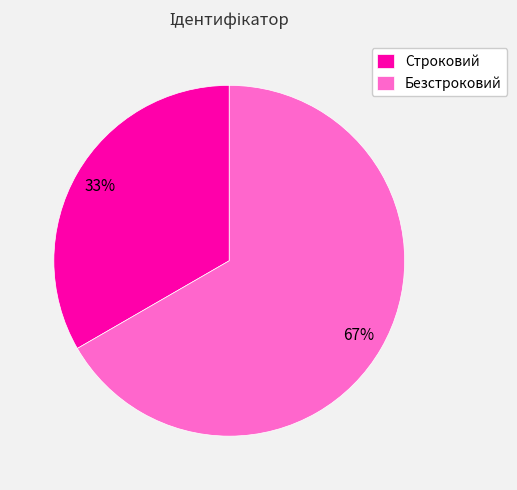

Which slice is the smallest?

Строковий